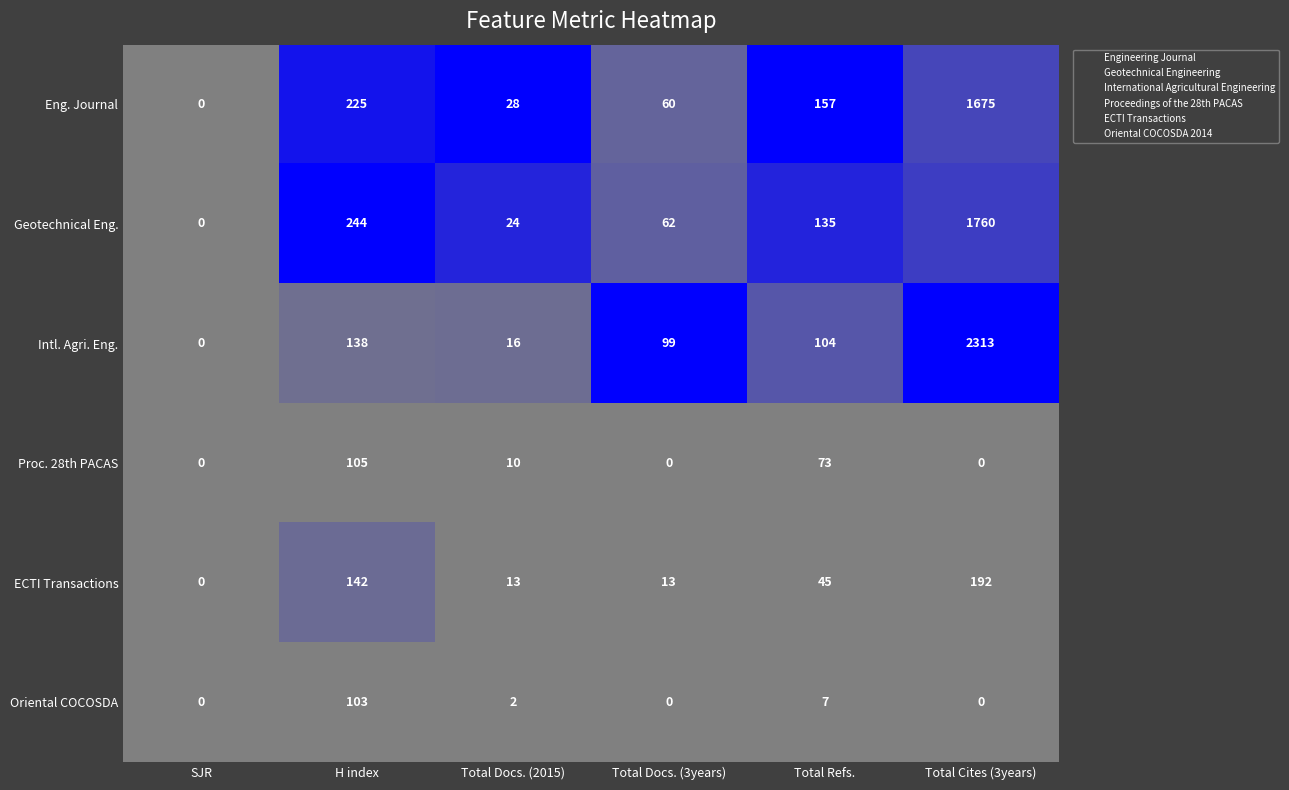

Which series has the largest total across all categories?

Intl. Agri. Eng.